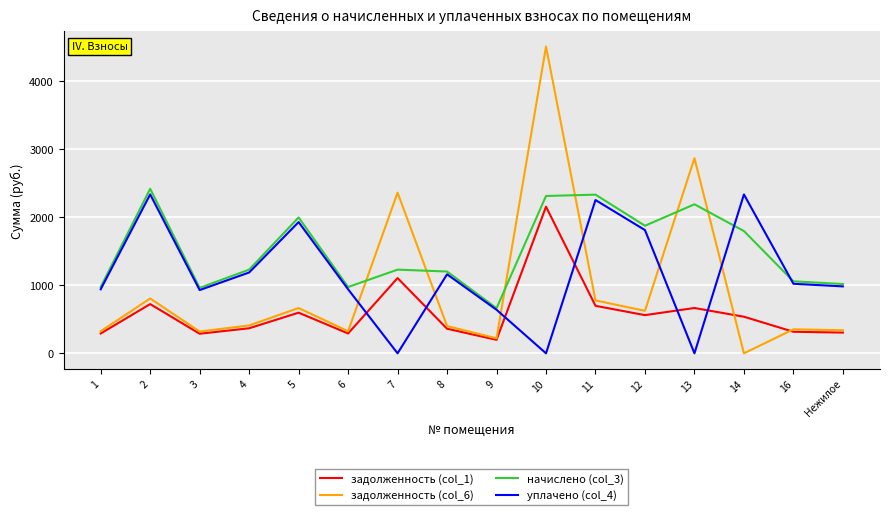

List the series in order of their overall mean, highest first.

начислено (col_3), уплачено (col_4), задолженность (col_6), задолженность (col_1)